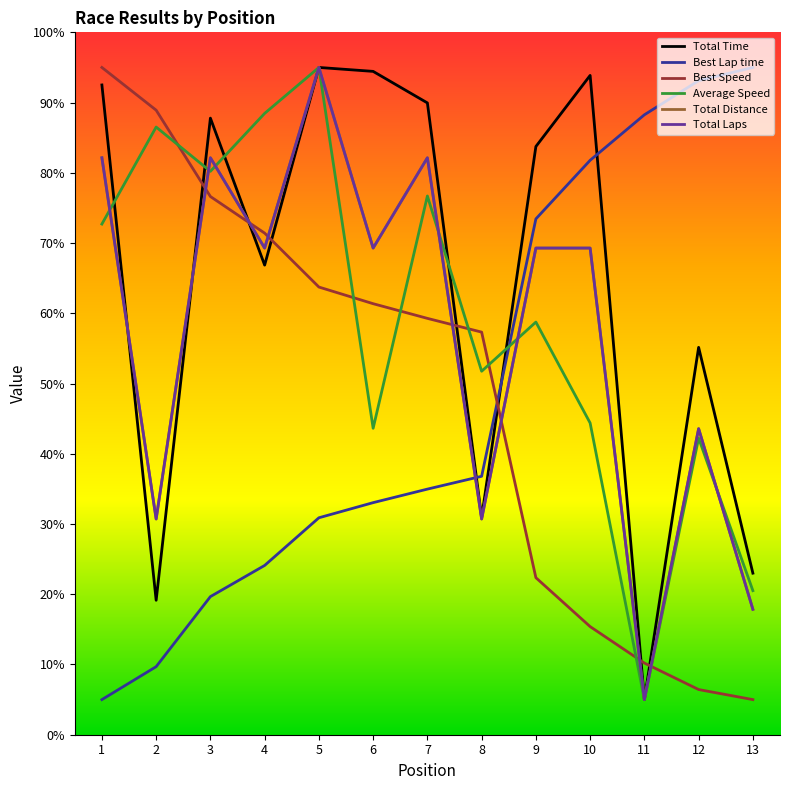

Which series has the largest total across all categories?

Total Time